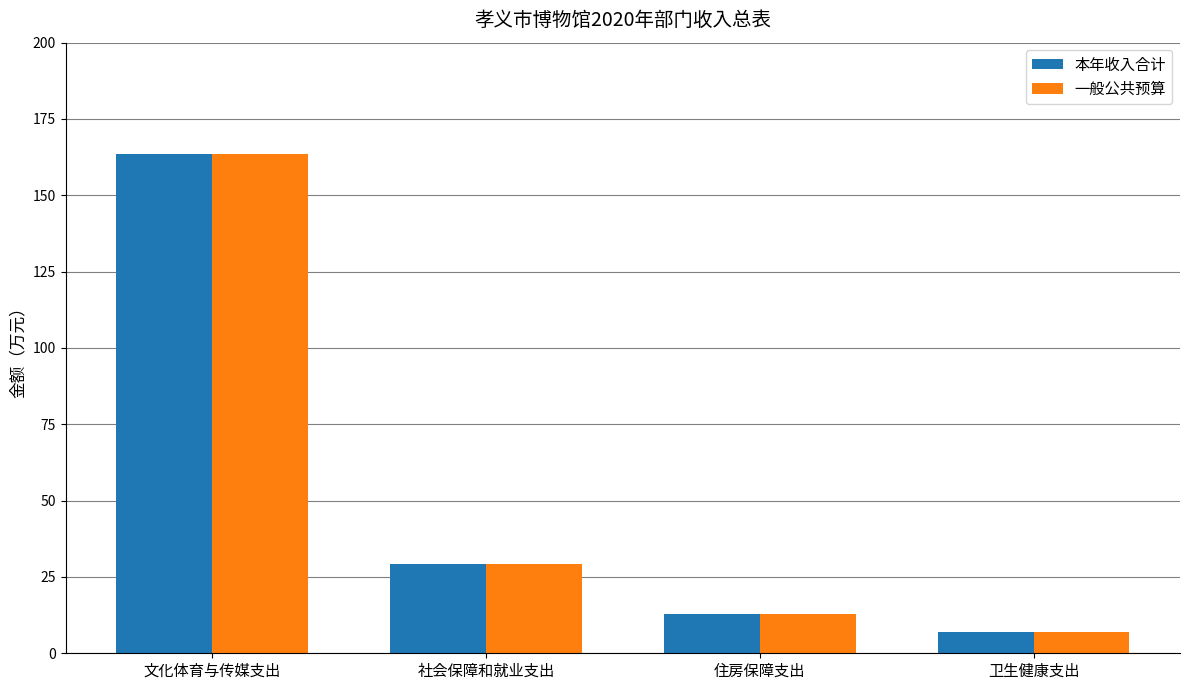

What is the lowest value of the 一般公共预算 series?

7.1